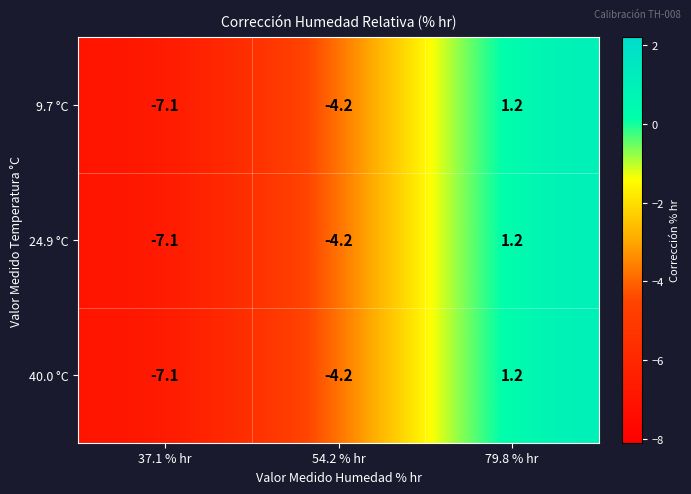

Rank the categories by 40.0 °C value from lowest to highest.

37.1 % hr, 54.2 % hr, 79.8 % hr